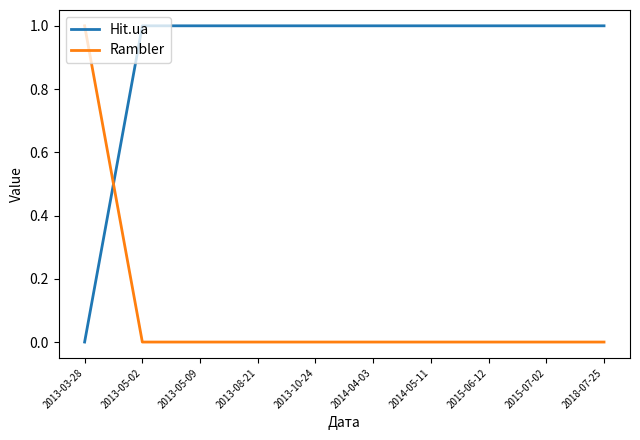

Is the value of Rambler at 2014-04-03 greater than the value of Hit.ua at 2015-07-02?

No